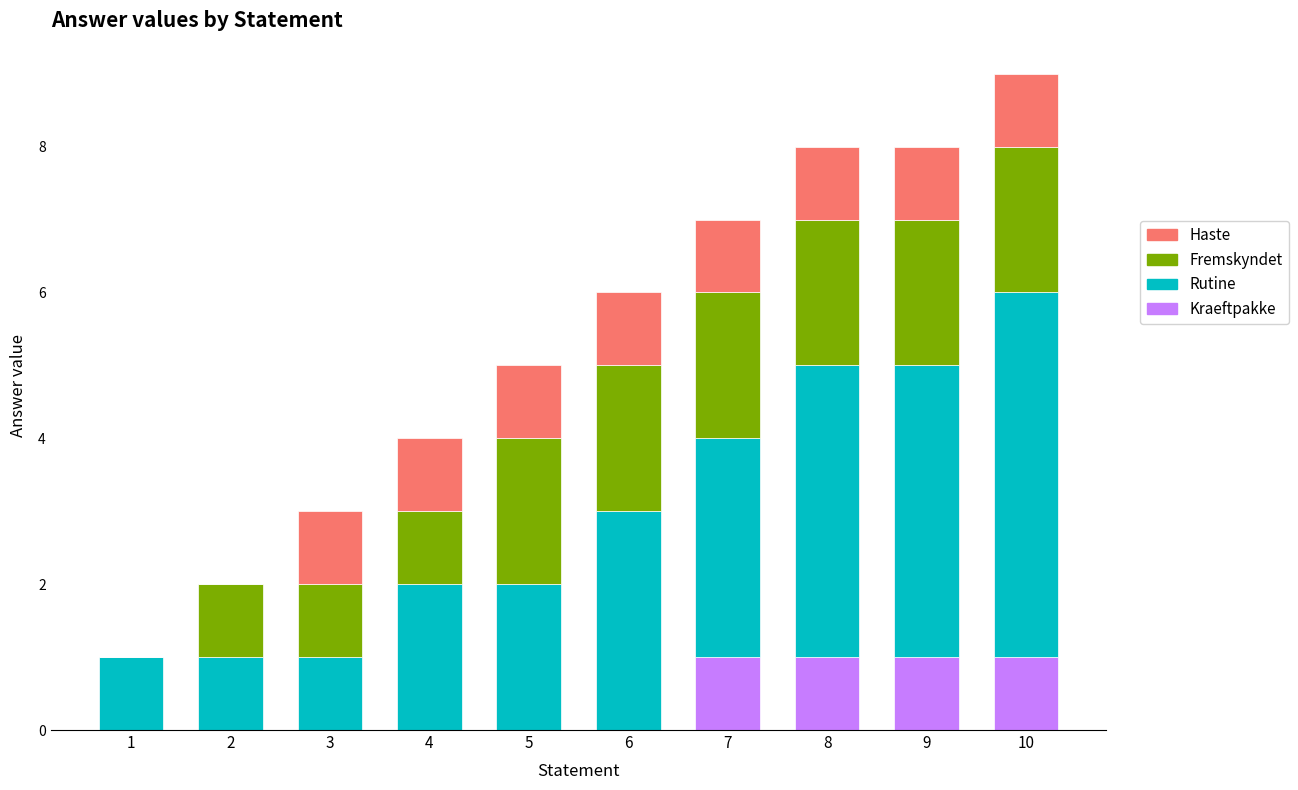

At which category is the sum across all series the highest?

10